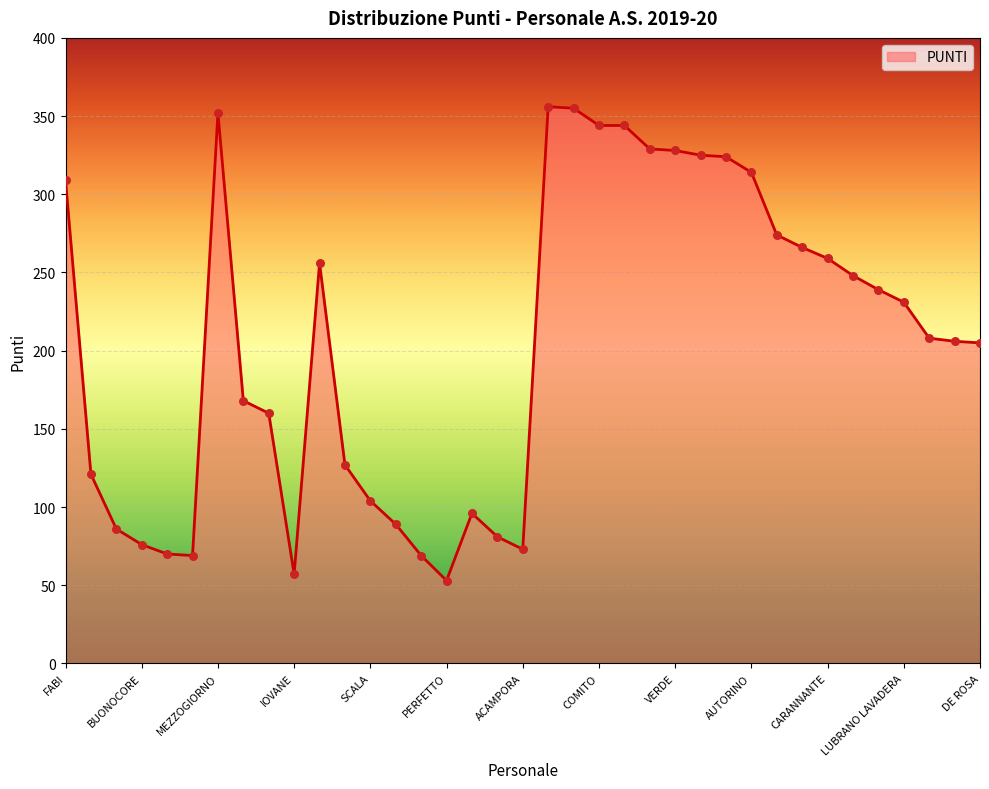

What is the smallest value displayed?

53